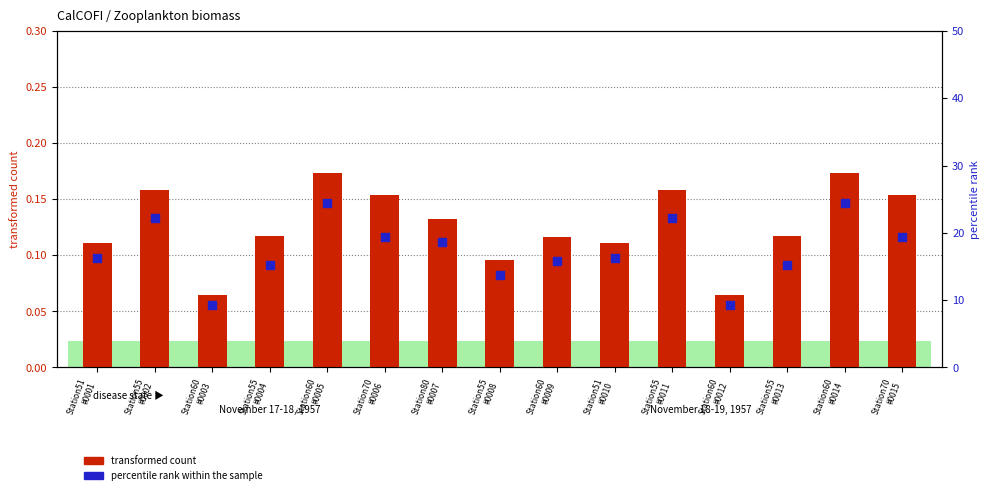

Which series contains the lowest Y value?

transformed count